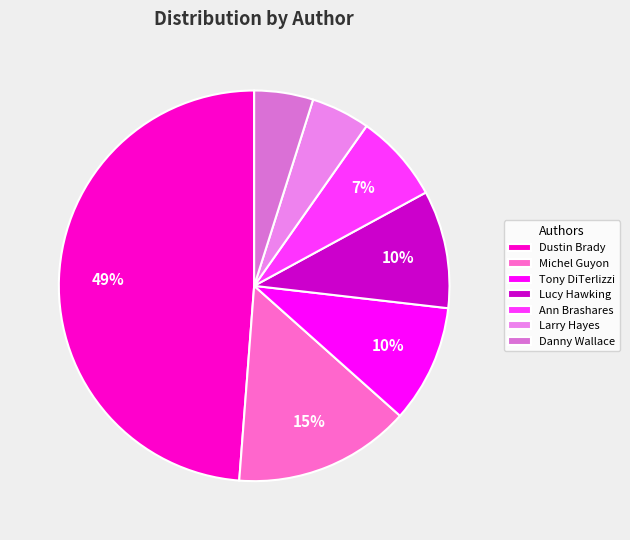

Is Dustin Brady the majority of the pie?

No